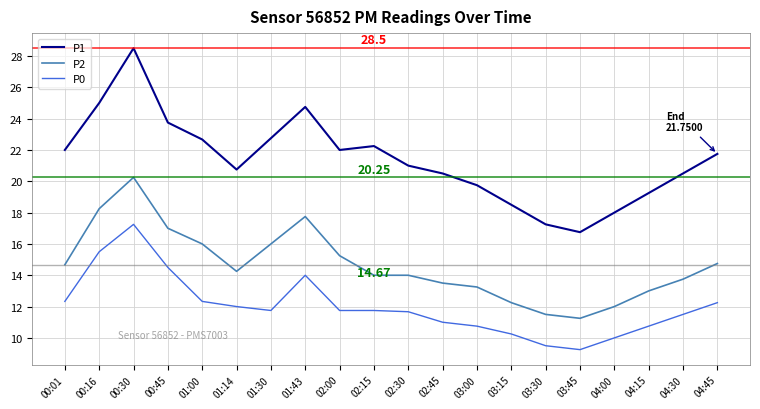

Is the value of P0 at 00:16 greater than the value of P2 at 00:45?

No